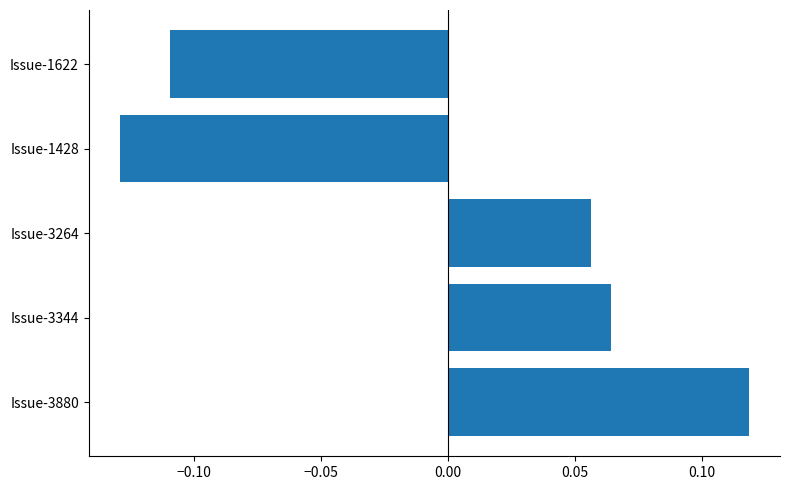

List the labels in order of value, smallest first.

Issue-1428, Issue-1622, Issue-3264, Issue-3344, Issue-3880